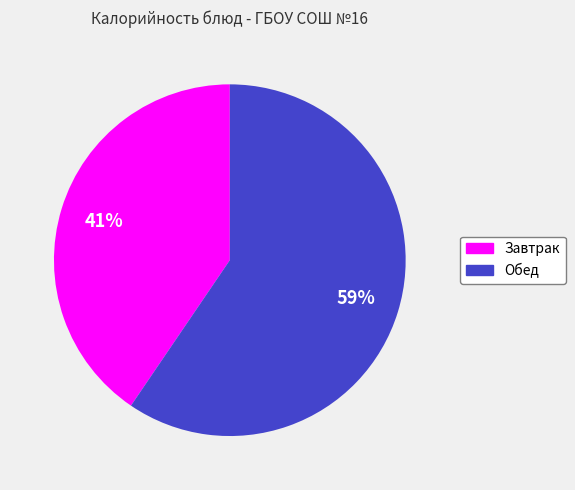

To the nearest percent, what is the average slice percentage?

50%